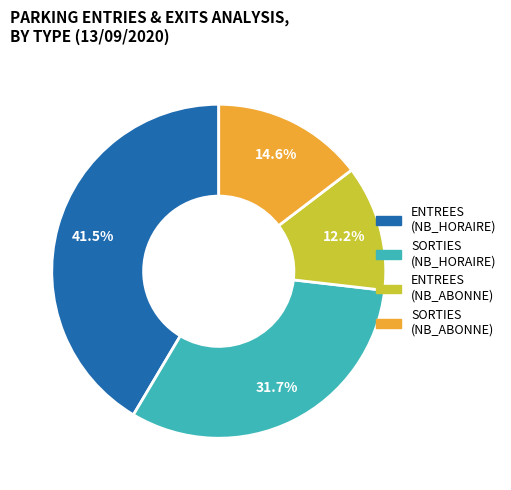

Is there any slice that represents more than half of the pie?

No